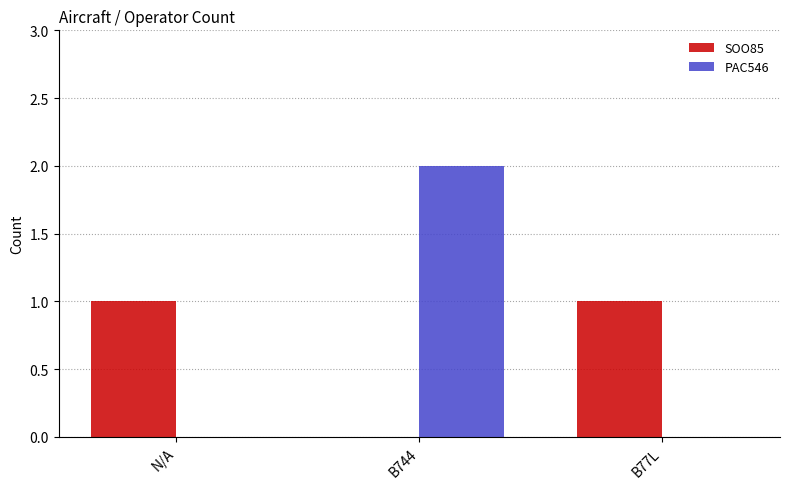

Is the value of PAC546 at B744 greater than the value of SOO85 at B744?

Yes